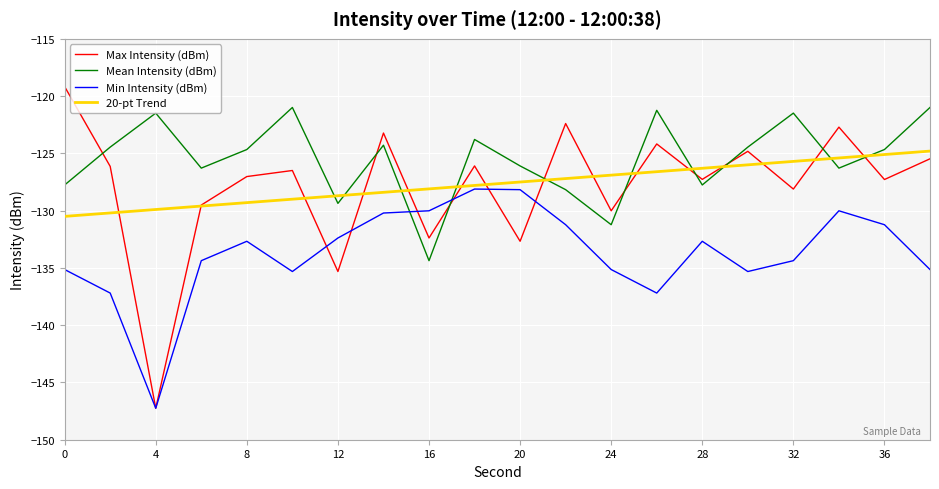

How many times do Min Intensity (dBm) and Mean Intensity (dBm) cross each other?

2